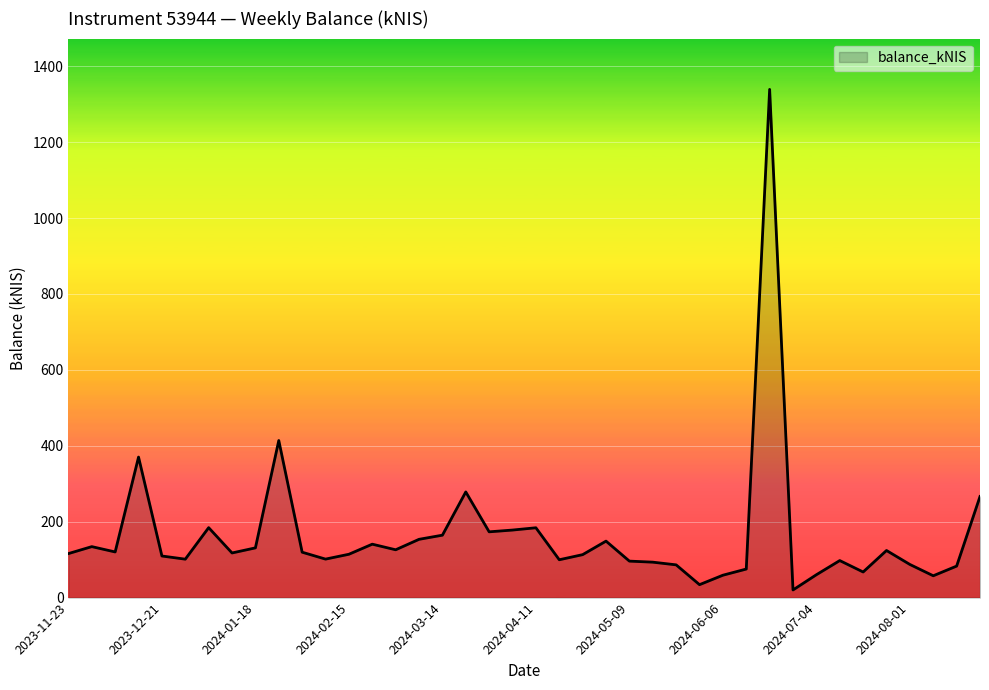

What is the difference between the maximum and minimum values?

1318.7